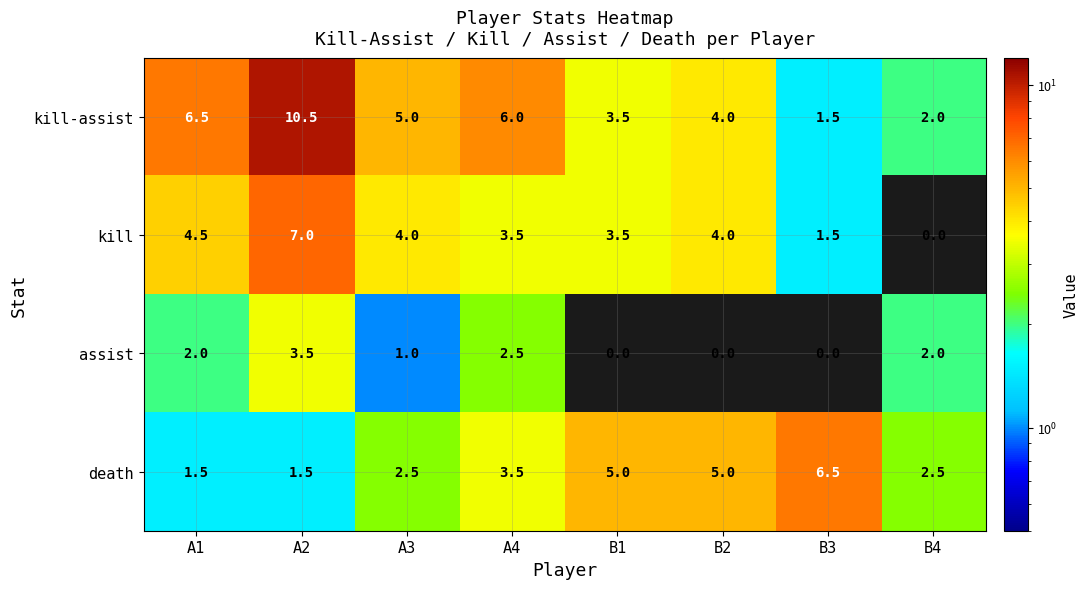

What is the sum of the kill-assist values at B1 and A1?

10.0